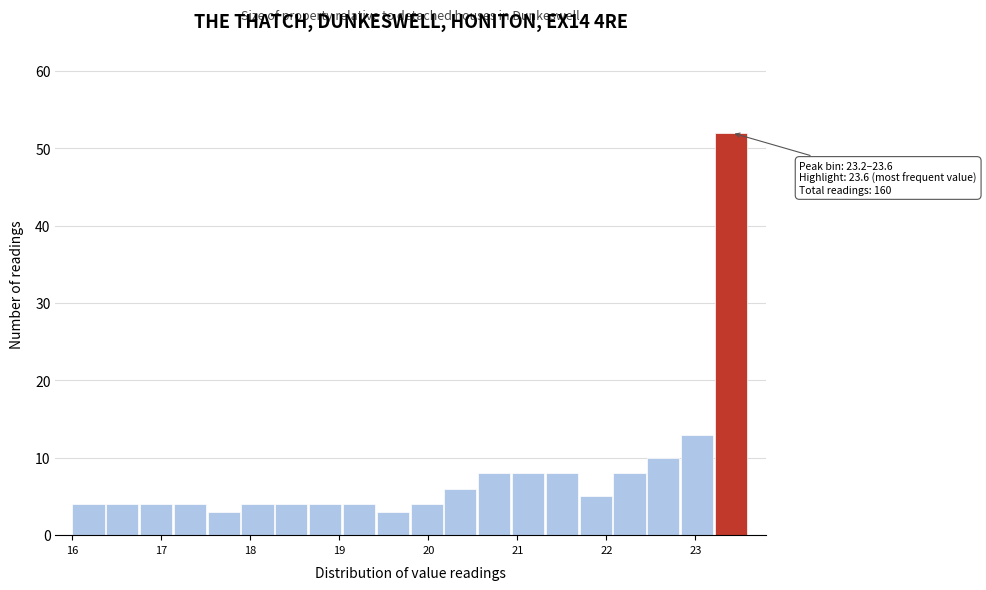

Around what value on the x-axis is the tallest bar? Give the approximate position of its centre, as read against the axis.

23.4